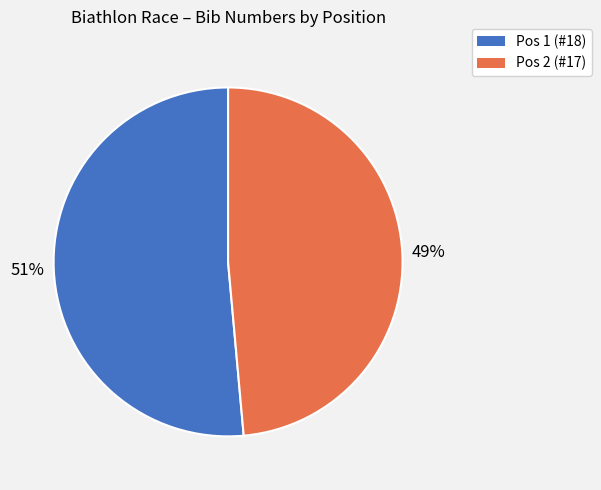

Is it true that Pos 2 (#17) is 58% of the pie?

False